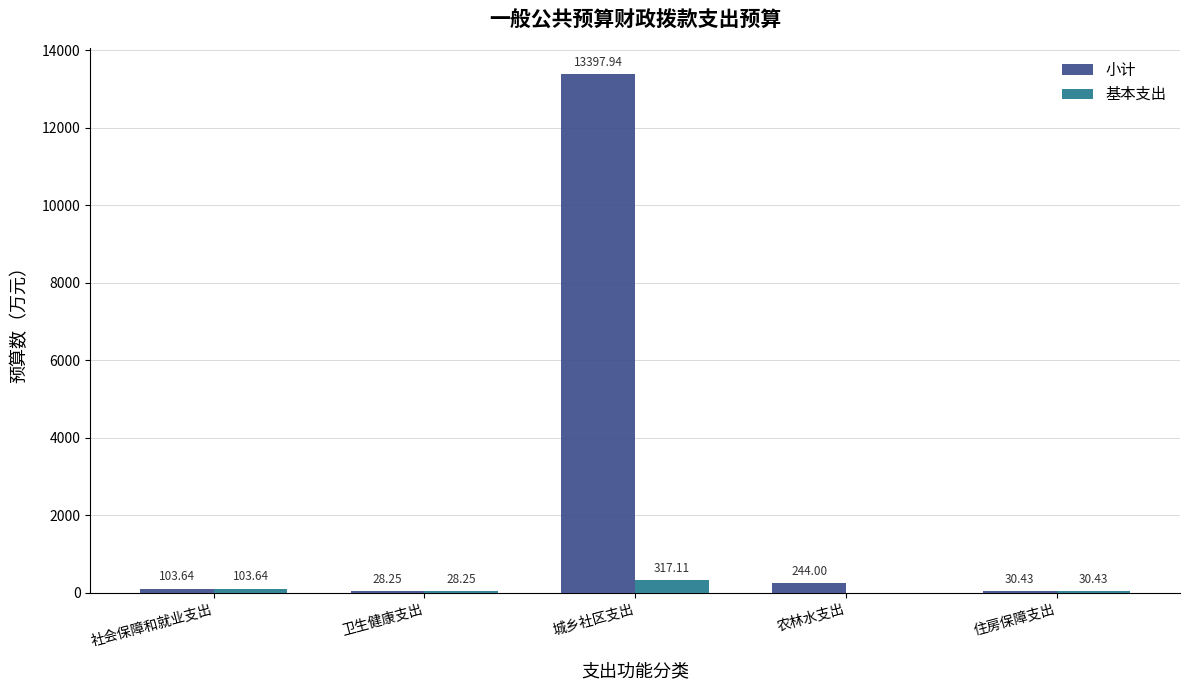

How many data points in 基本支出 are above 30?

3